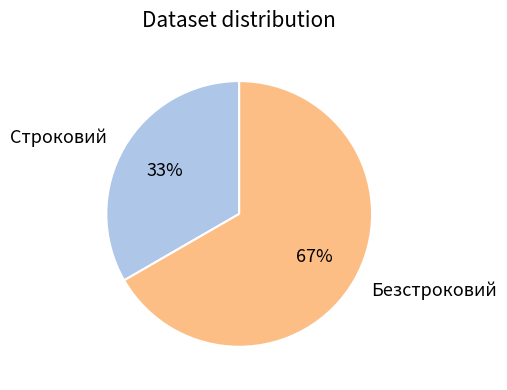

How many segments does this pie chart have?

2